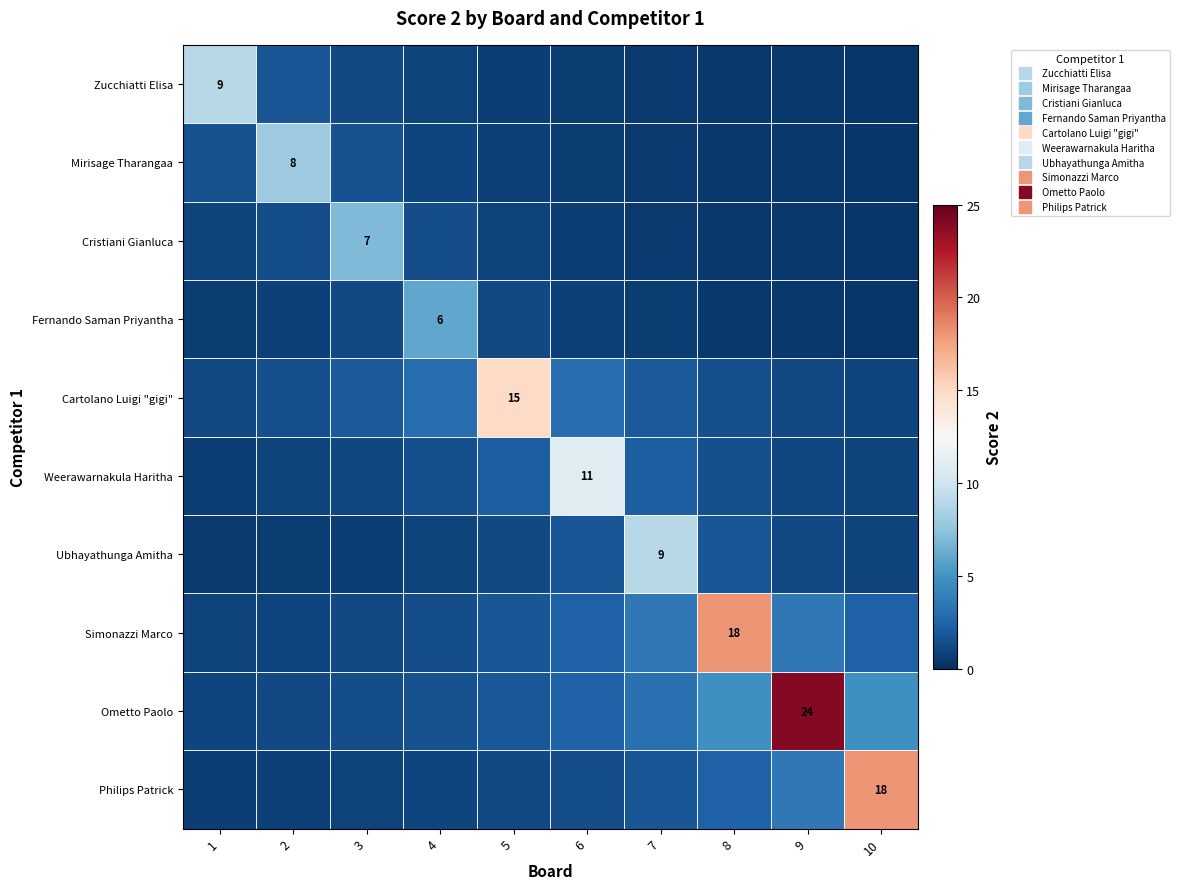

Is the value of Zucchiatti Elisa at 4 greater than the value of Cartolano Luigi "gigi" at 5?

No